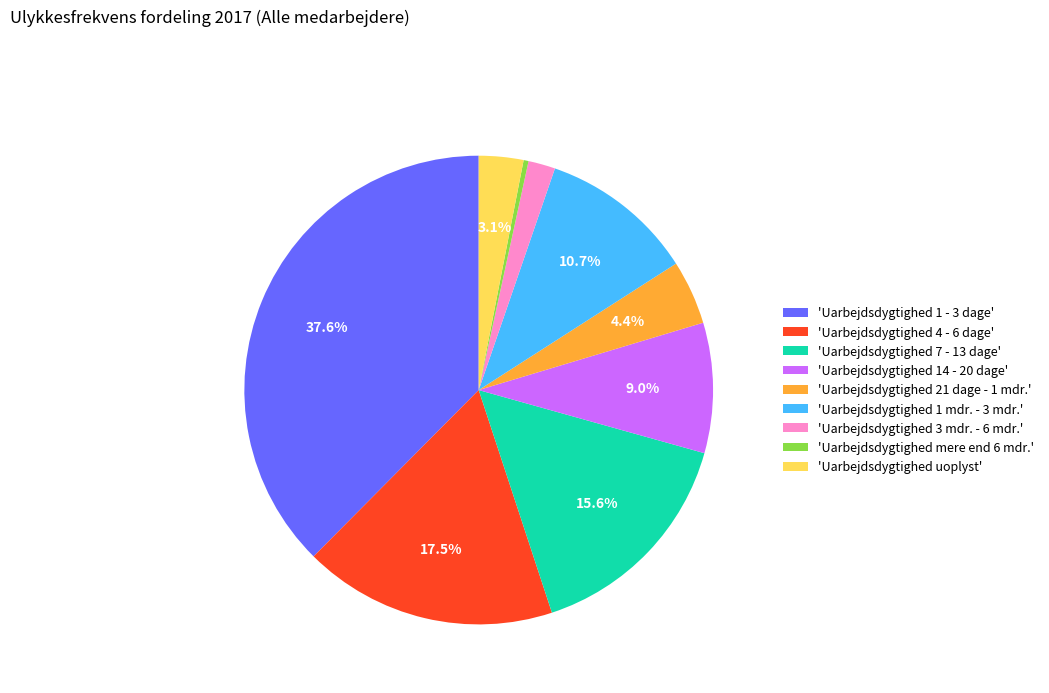

Does any single category account for the majority?

No